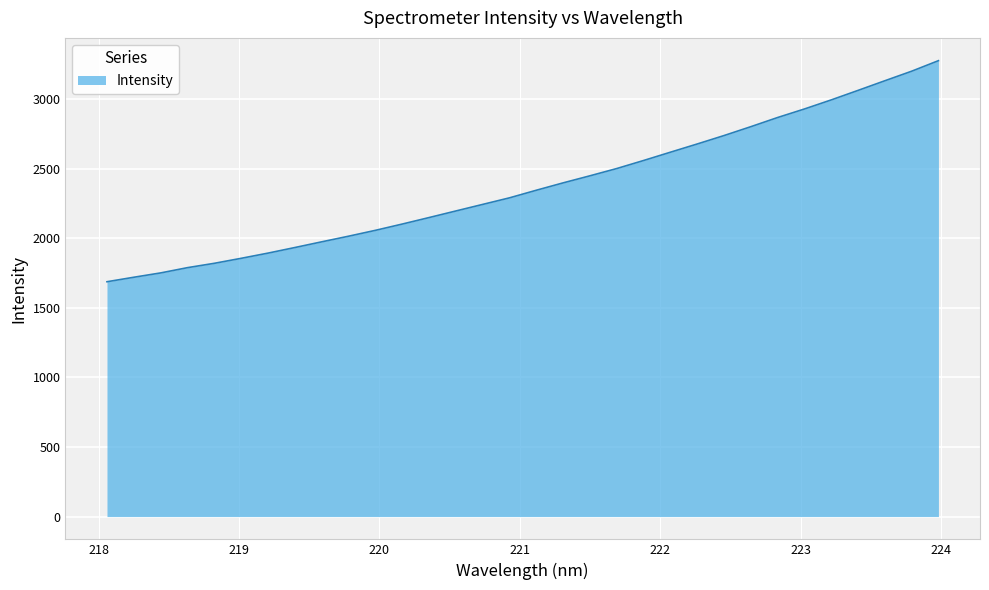

What is the smallest value displayed?

1687.1